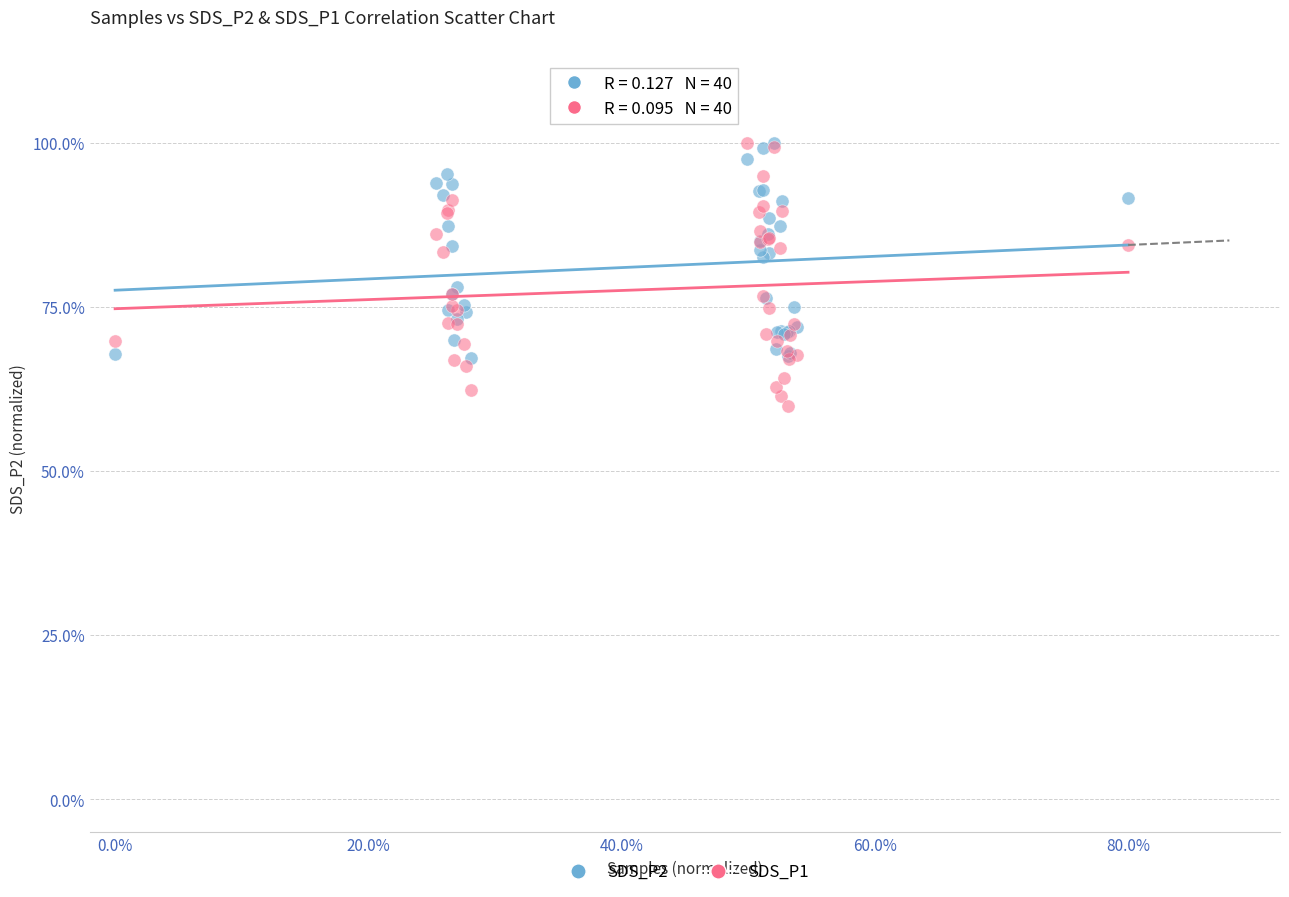

Which series reaches the minimum Y coordinate?

SDS_P1